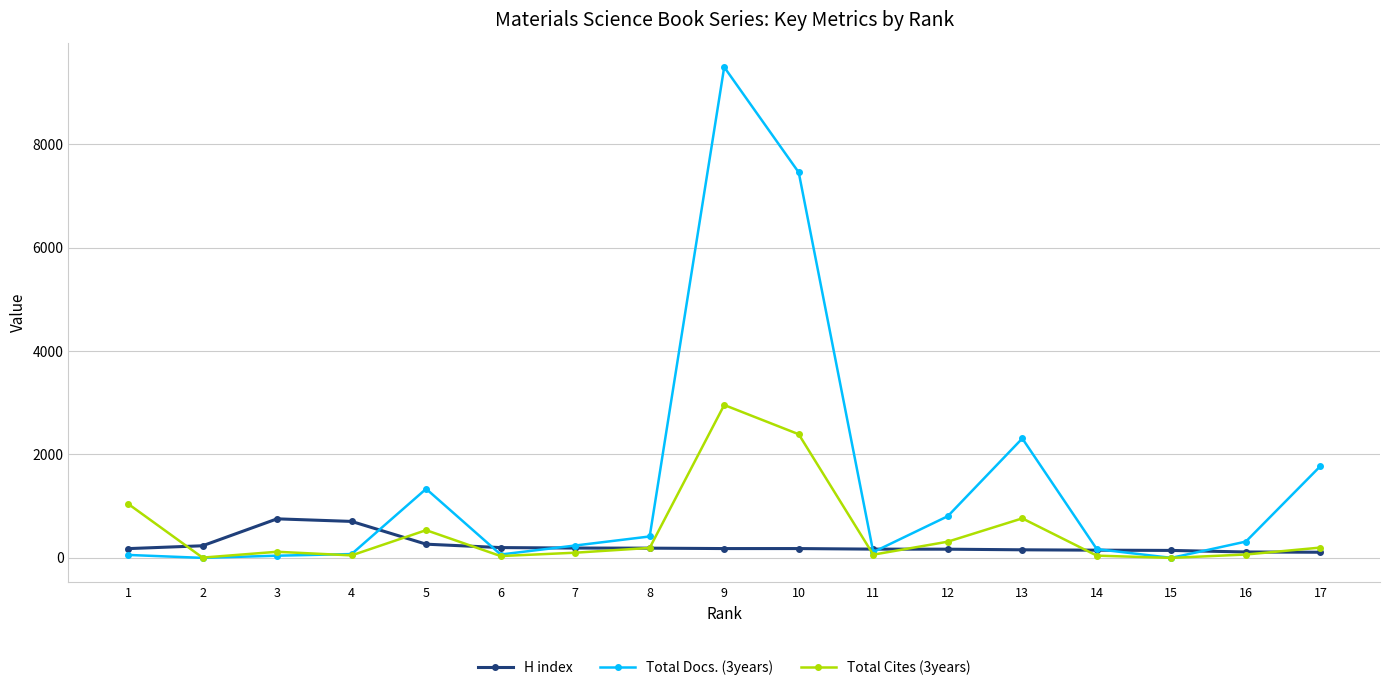

Which series has the largest total across all categories?

Total Docs. (3years)